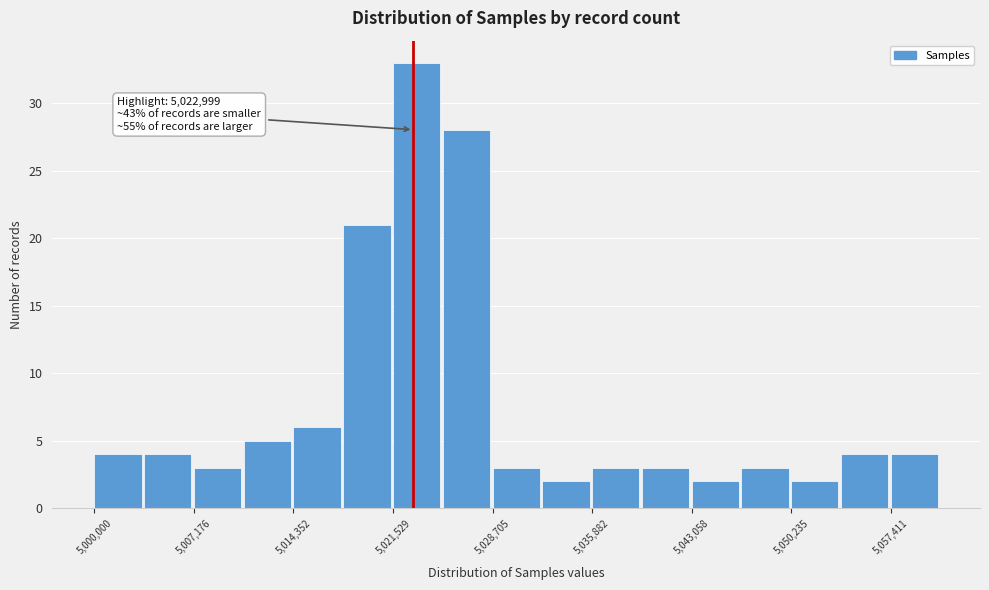

Around what value on the x-axis is the tallest bar? Give the approximate position of its centre, as read against the axis.

5023000